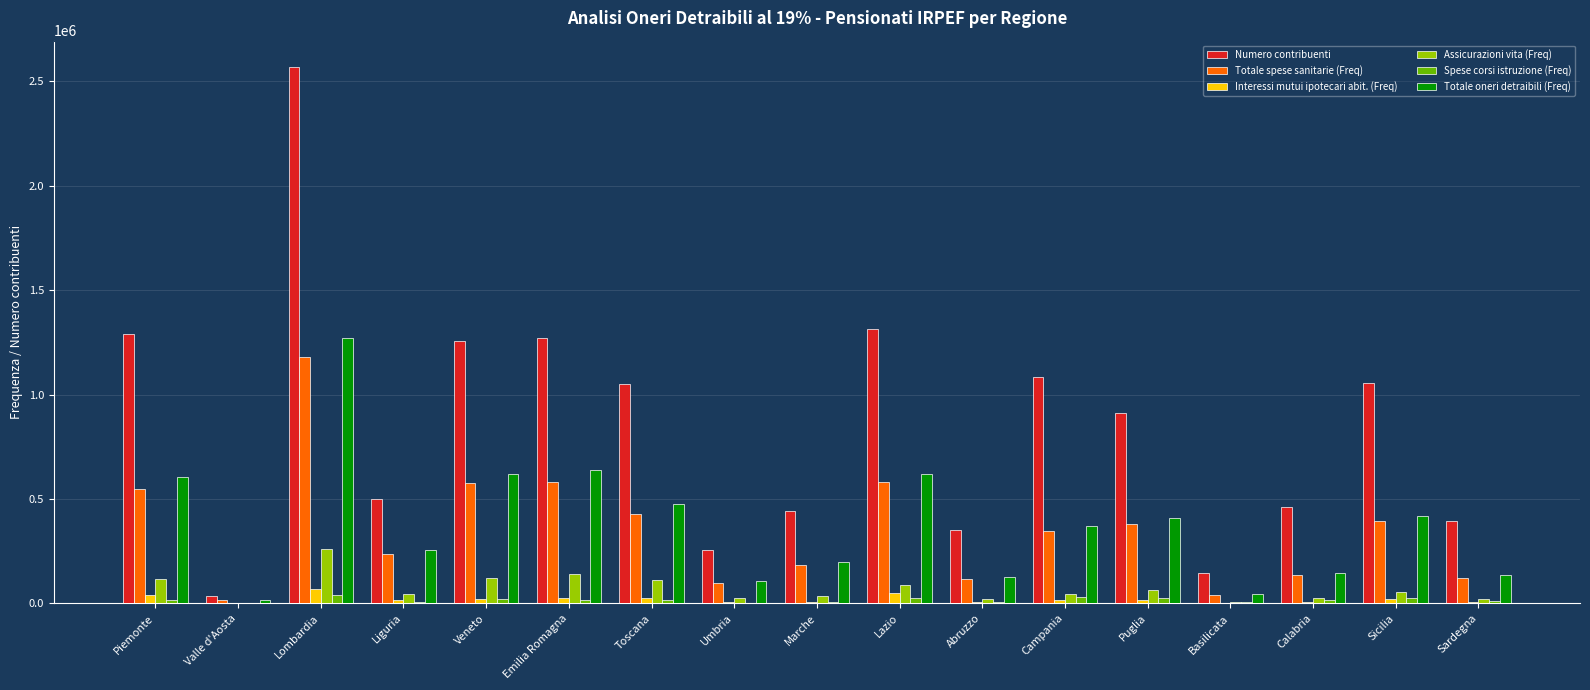

How many categories are shown in the chart?

17